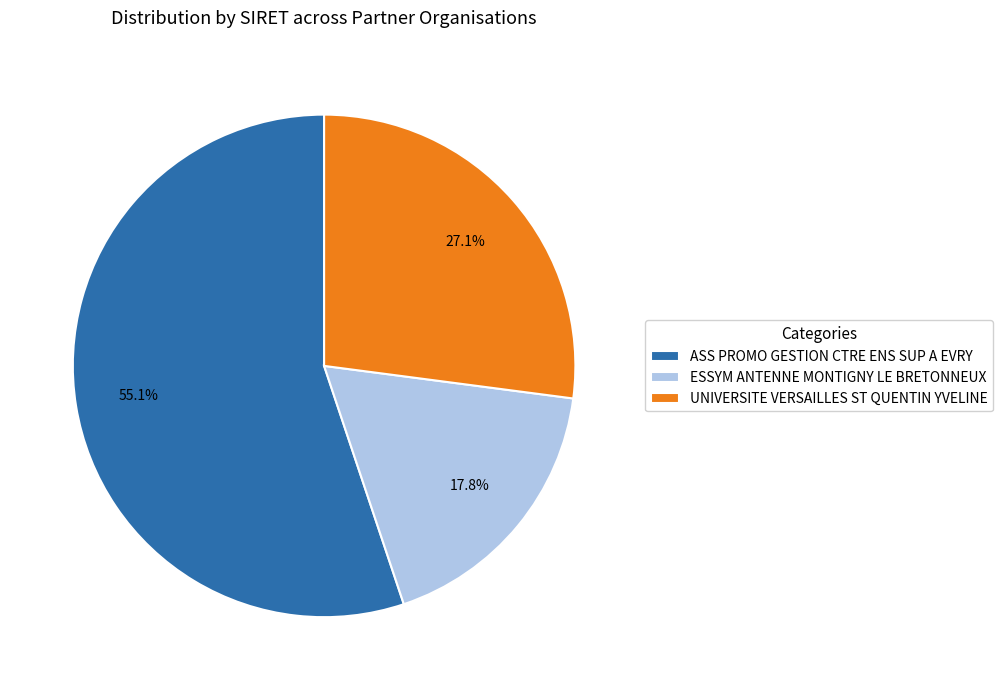

What is the ratio of the value at ASS PROMO GESTION CTRE ENS SUP A EVRY to the value at UNIVERSITE VERSAILLES ST QUENTIN YVELINE?

2.0